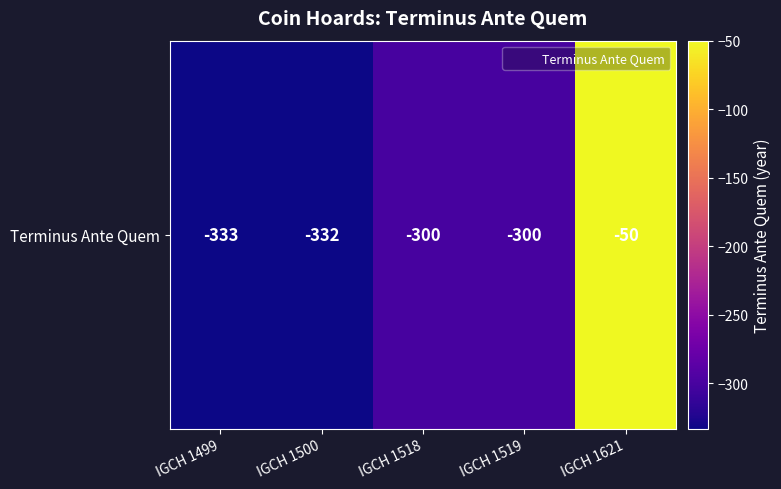

How many distinct data groups are displayed?

1